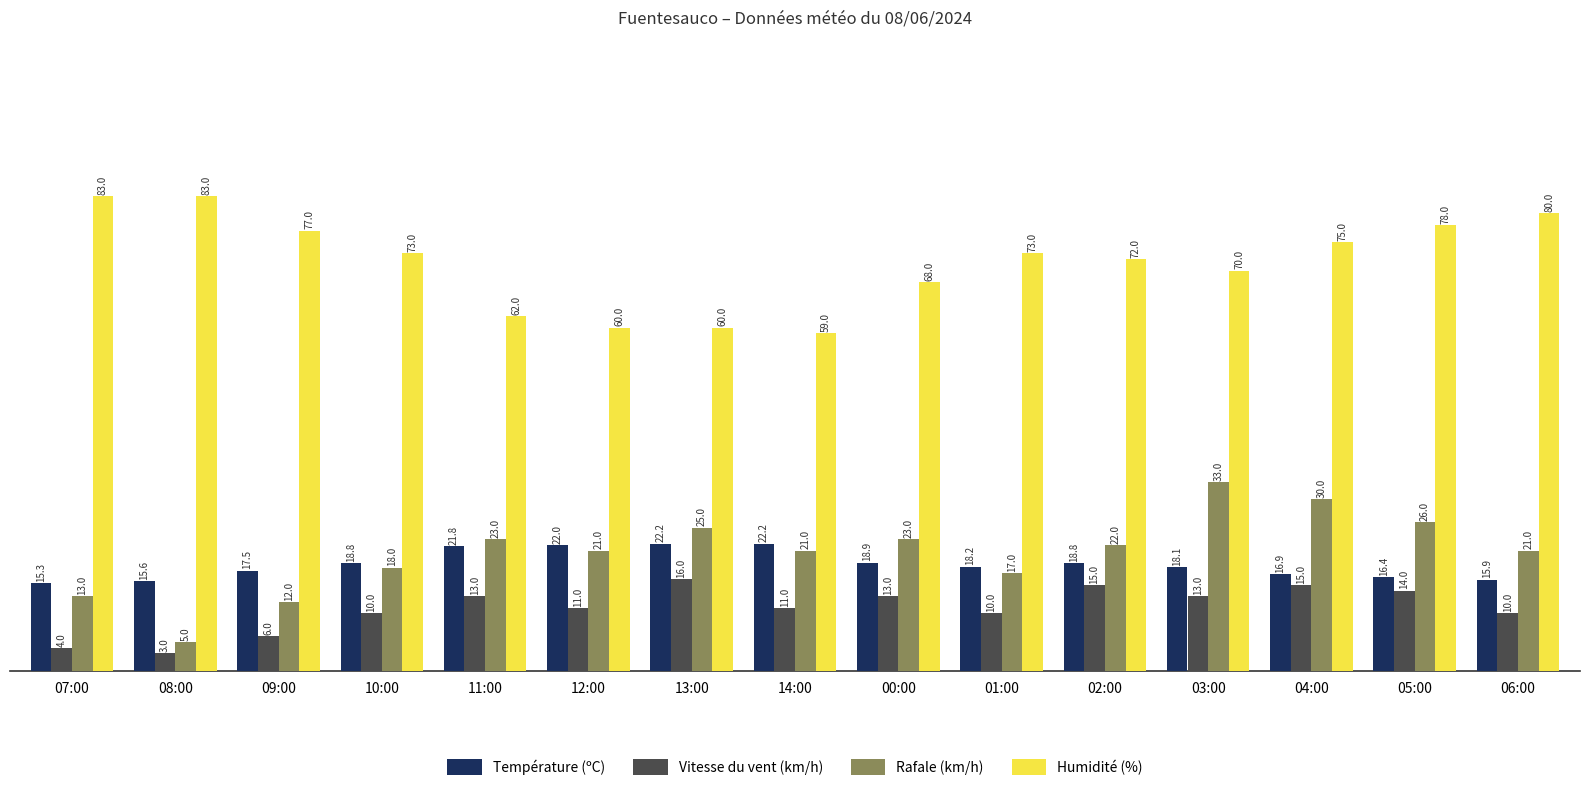

The Température (ºC) series shows 15.6 at 08:00. True or false?

True